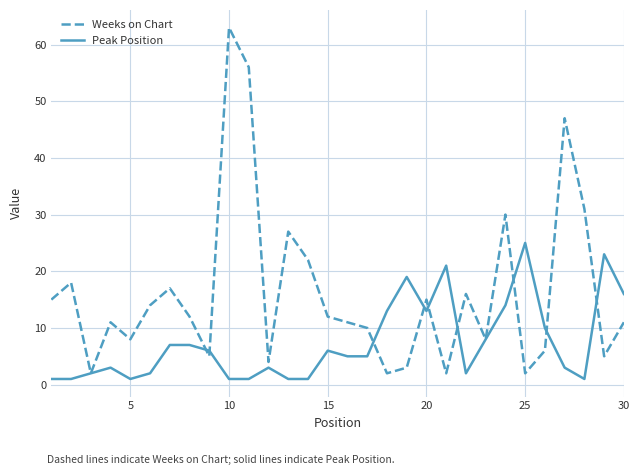

Which series has the largest total across all categories?

Weeks on Chart